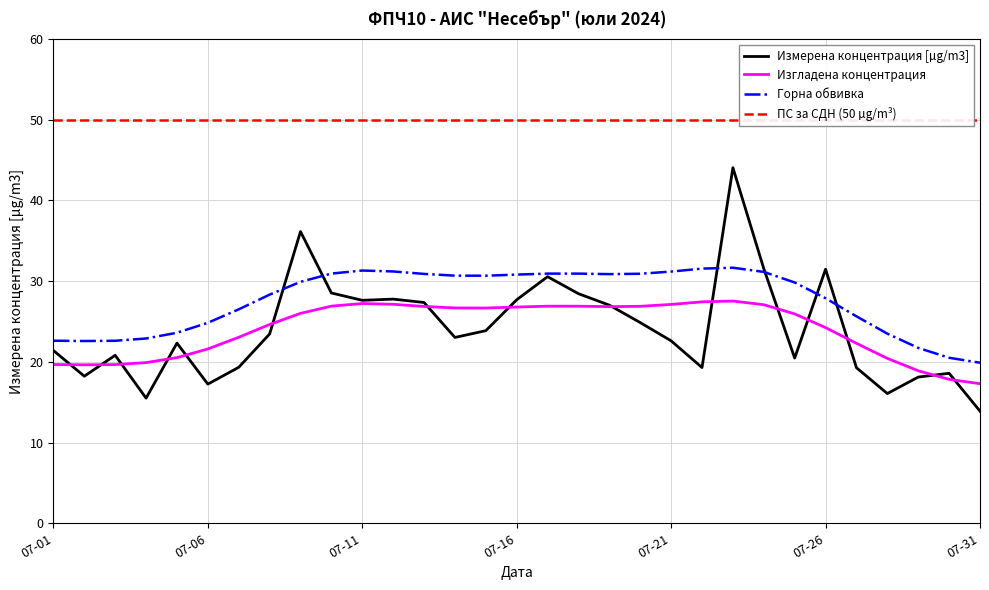

How many values in the Горна обвивка series are below 29?

14